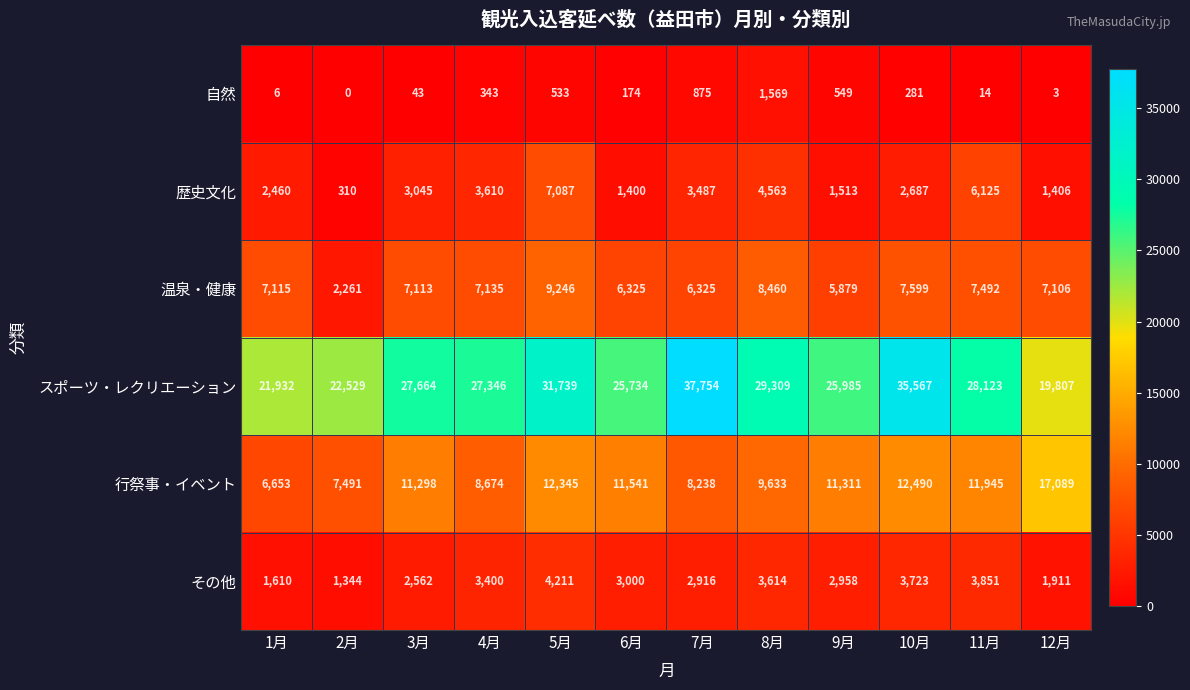

True or false: 歴史文化 has a value of 5968 at 7月.

False